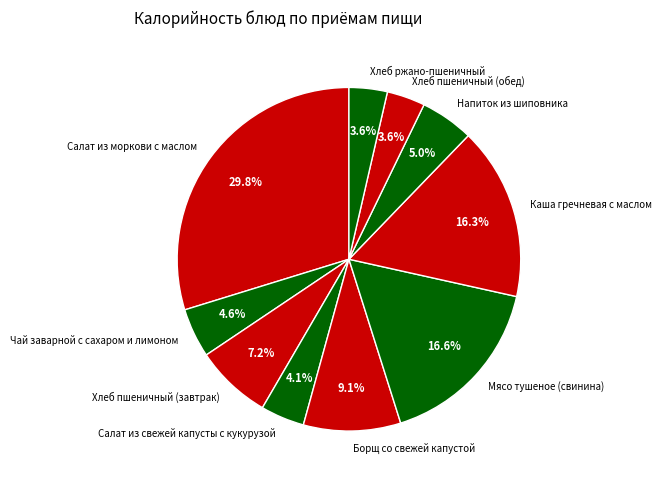

What percentage is the Борщ со свежей капустой slice, to the nearest percent?

9%